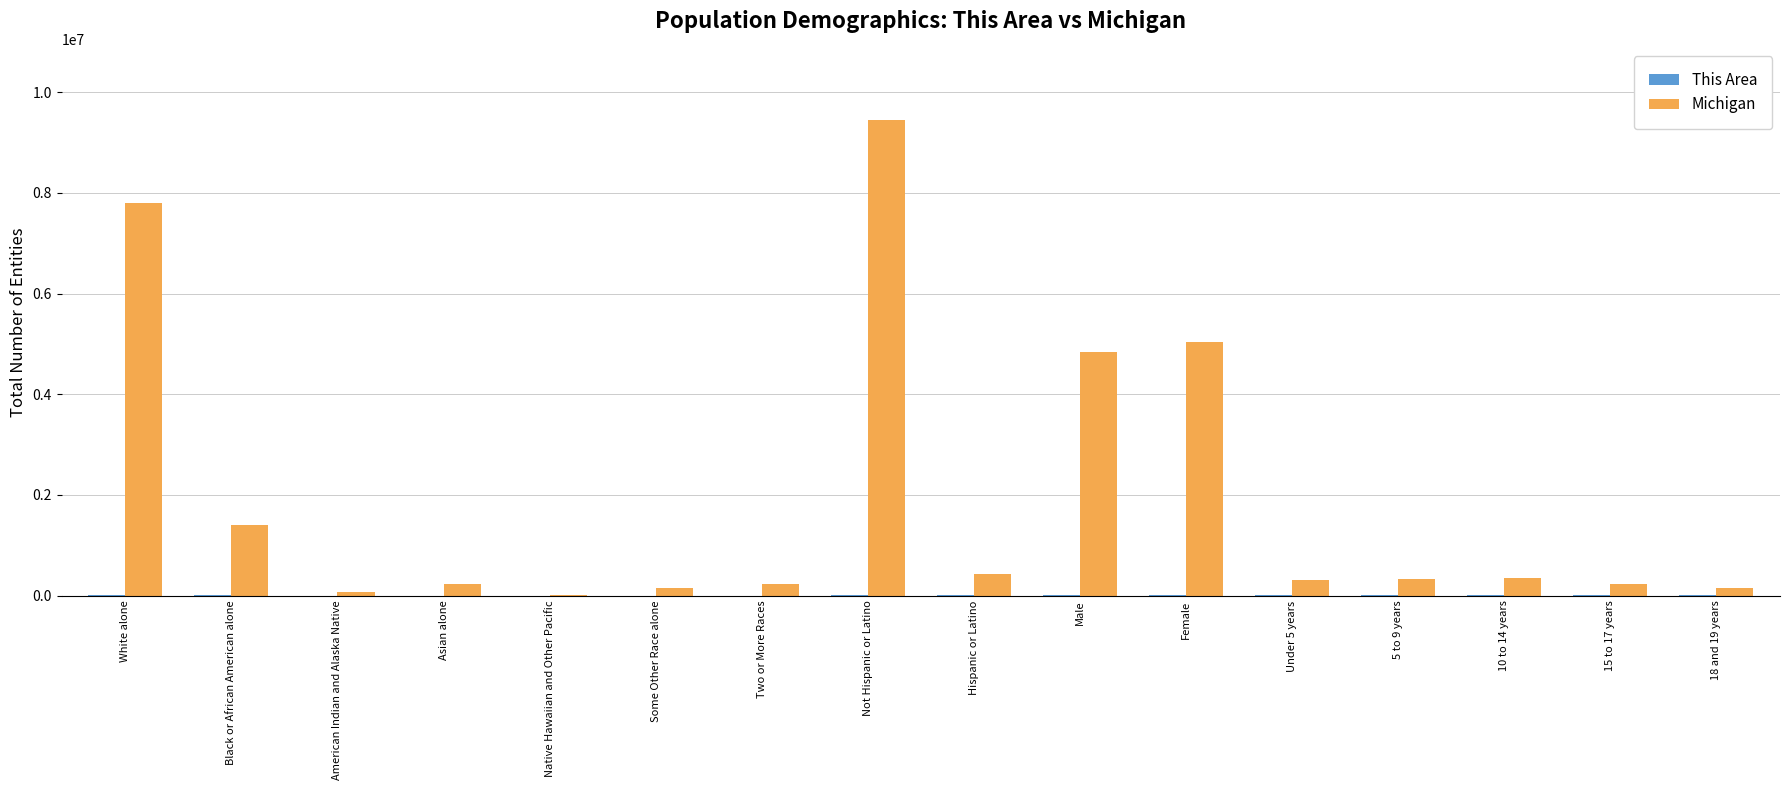

What is the sum of all Michigan values?

31006687